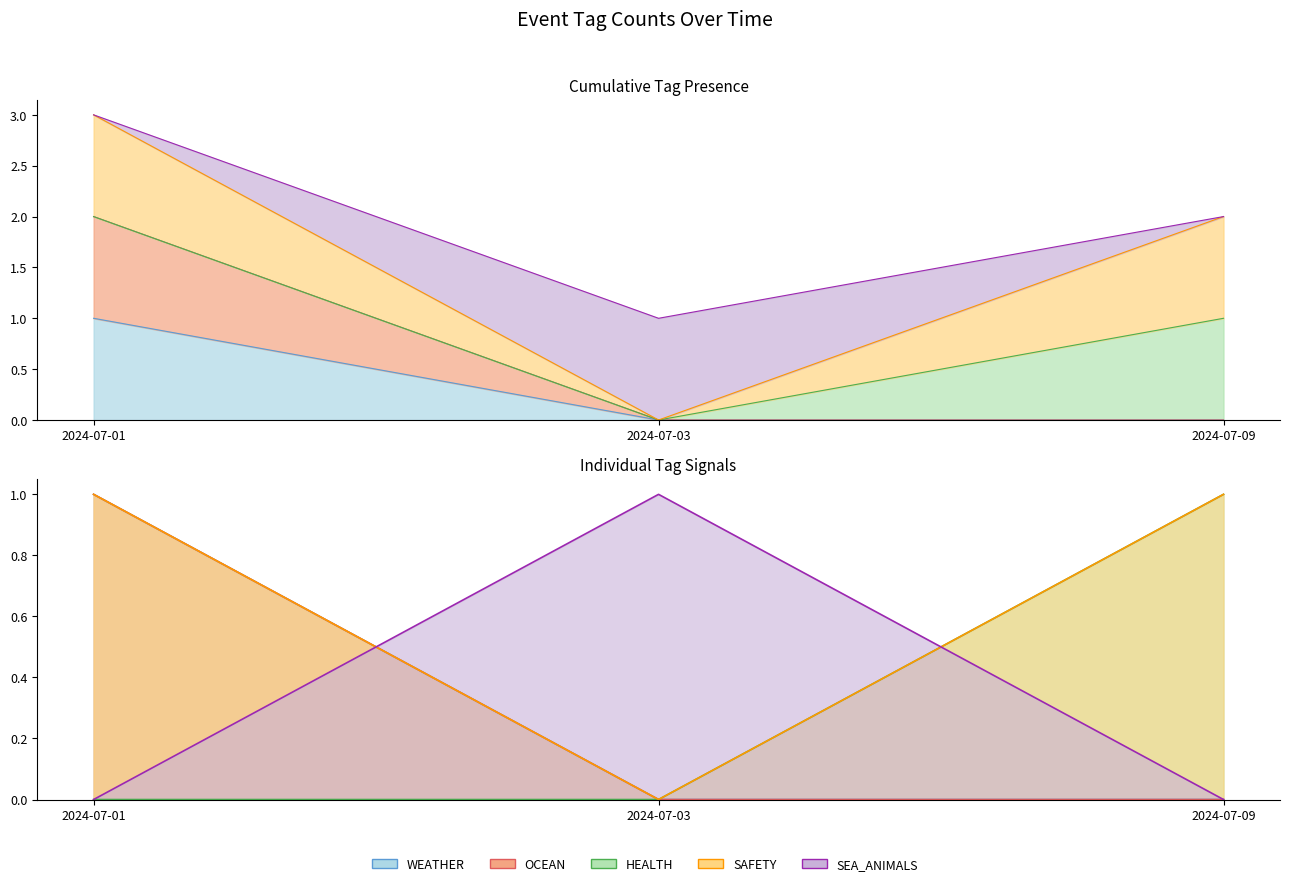

The OCEAN series shows 3 at 2024-07-01. True or false?

False